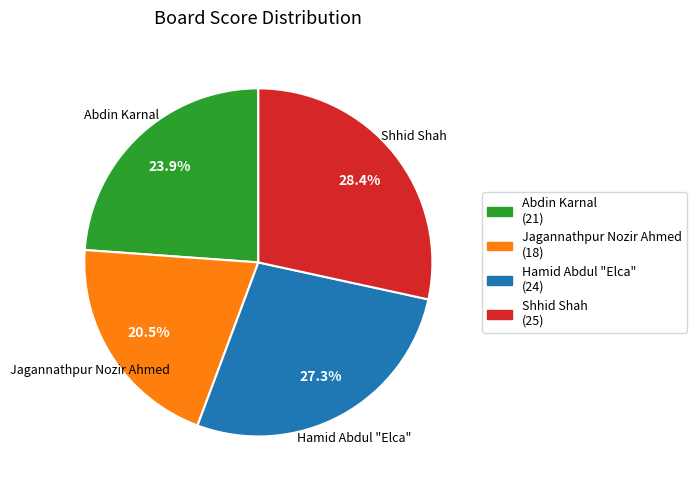

Rank the categories by value from lowest to highest.

Jagannathpur Nozir Ahmed, Abdin Karnal, Hamid Abdul "Elca", Shhid Shah